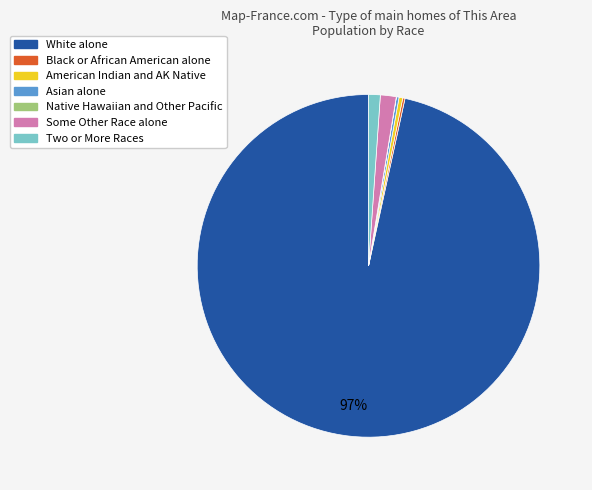

To the nearest percent, what is the average slice percentage?

14%